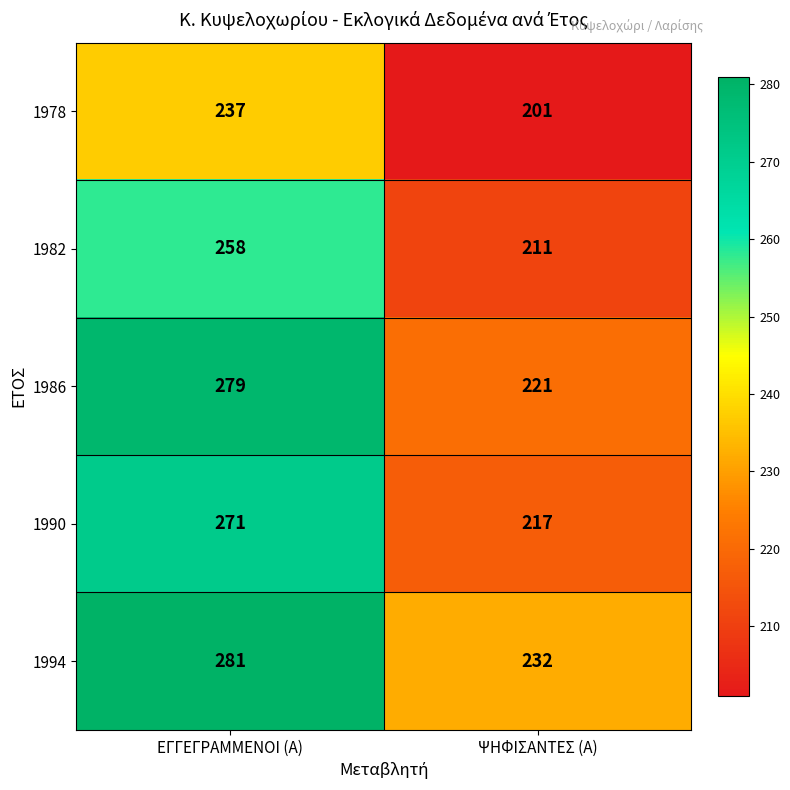

Reading left to right, extract all data points from this chart.

1978: ΕΓΓΕΓΡΑΜΜΕΝΟΙ (Α)=237	ΨΗΦΙΣΑΝΤΕΣ (Α)=201
1982: ΕΓΓΕΓΡΑΜΜΕΝΟΙ (Α)=258	ΨΗΦΙΣΑΝΤΕΣ (Α)=211
1986: ΕΓΓΕΓΡΑΜΜΕΝΟΙ (Α)=279	ΨΗΦΙΣΑΝΤΕΣ (Α)=221
1990: ΕΓΓΕΓΡΑΜΜΕΝΟΙ (Α)=271	ΨΗΦΙΣΑΝΤΕΣ (Α)=217
1994: ΕΓΓΕΓΡΑΜΜΕΝΟΙ (Α)=281	ΨΗΦΙΣΑΝΤΕΣ (Α)=232